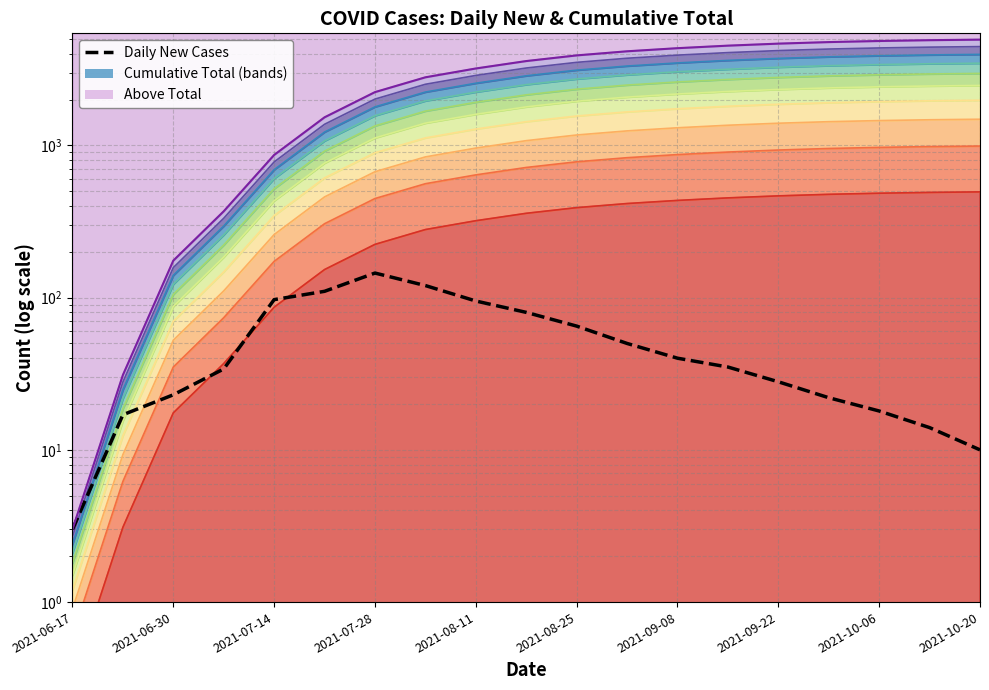

True or false: the data shows 4 at 17.

False